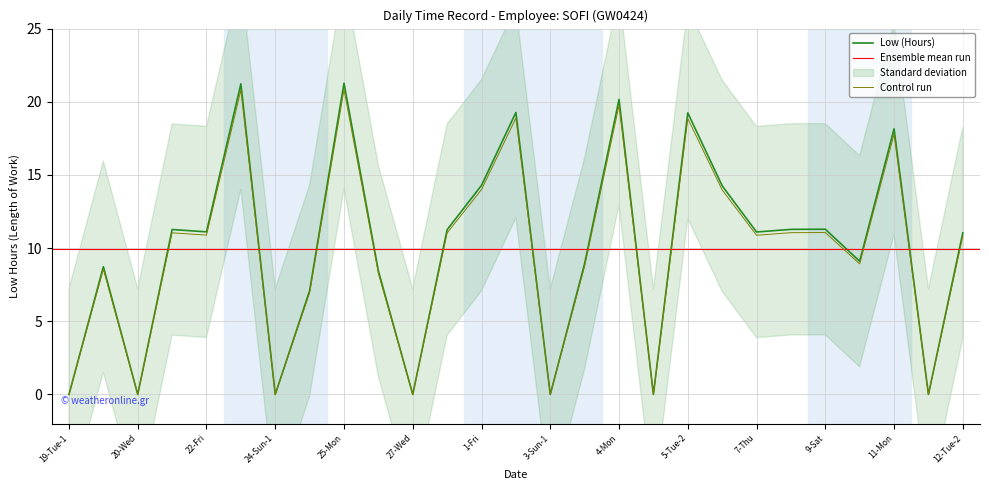

Reading left to right, extract all data points from this chart.

19-Tue-1=0.0	19-Tue-2=8.6	20-Wed=0.0	21-Thu=11.0	22-Fri=10.9	23-Sat=20.8	24-Sun-1=0.0	24-Sun-2=6.9	25-Mon=20.8	26-Tue=8.3	27-Wed=0.0	28-Thu=11.0	1-Fri=14.0	2-Sat=18.9	3-Sun-1=0.0	3-Sun-2=8.8	4-Mon=19.8	5-Tue-1=0.0	5-Tue-2=18.9	6-Wed=14.0	7-Thu=10.9	8-Fri=11.1	9-Sat=11.1	10-Sun=8.9	11-Mon=17.8	12-Tue-1=0.0	12-Tue-2=10.8